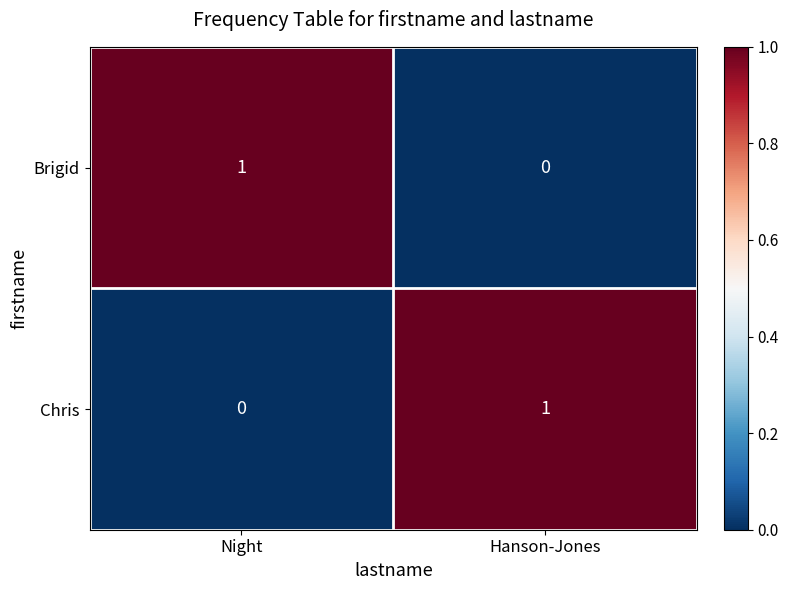

True or false: Chris has a value of 1 at Hanson-Jones.

True